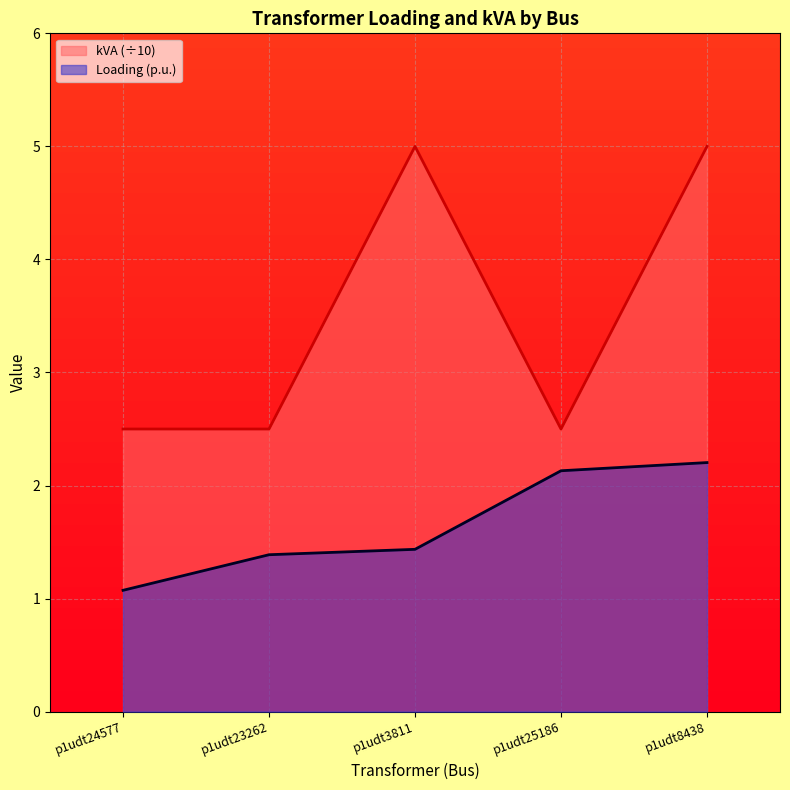

How many lines are shown in the chart?

2